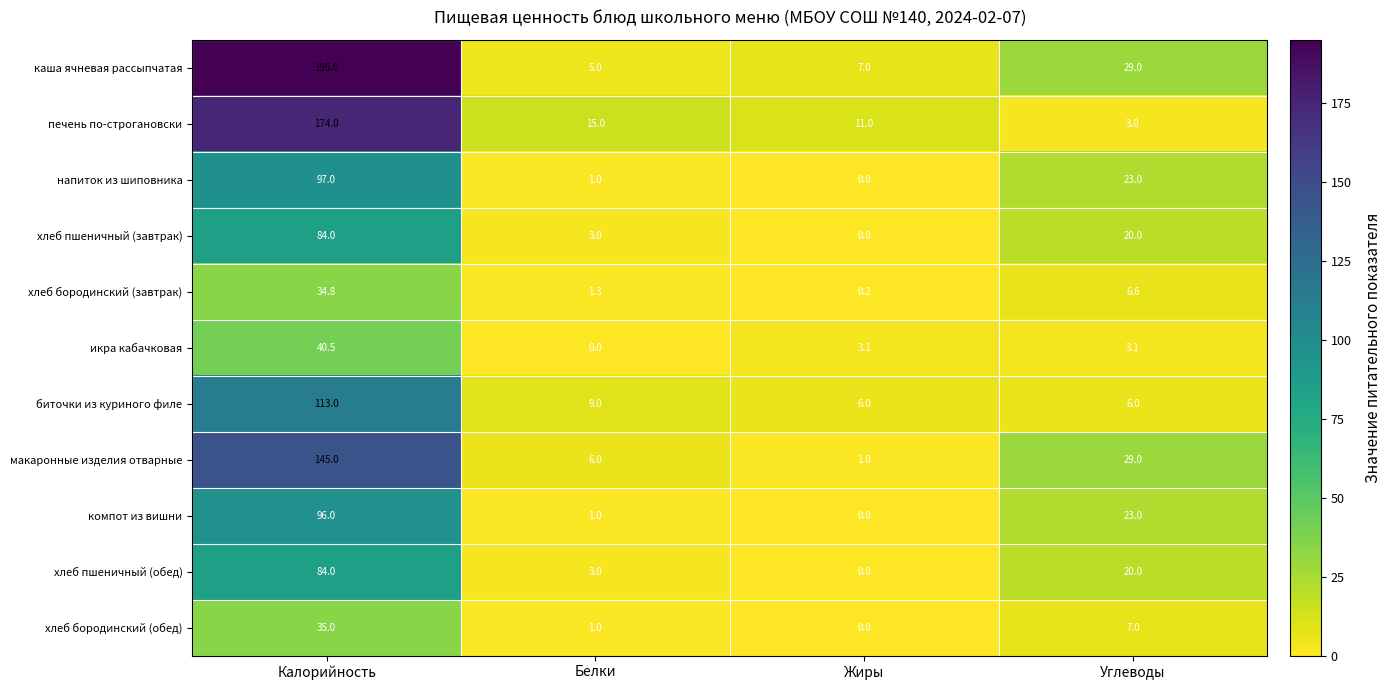

Is it true that хлеб пшеничный (завтрак) equals 51.0 at Жиры?

False